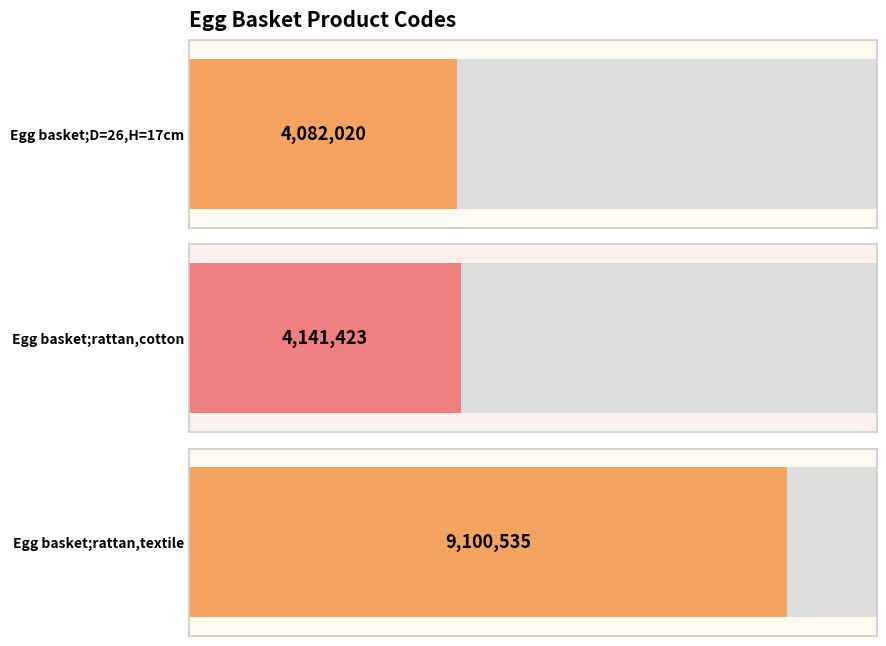

What position from the right is Egg basket;rattan,cotton?

2